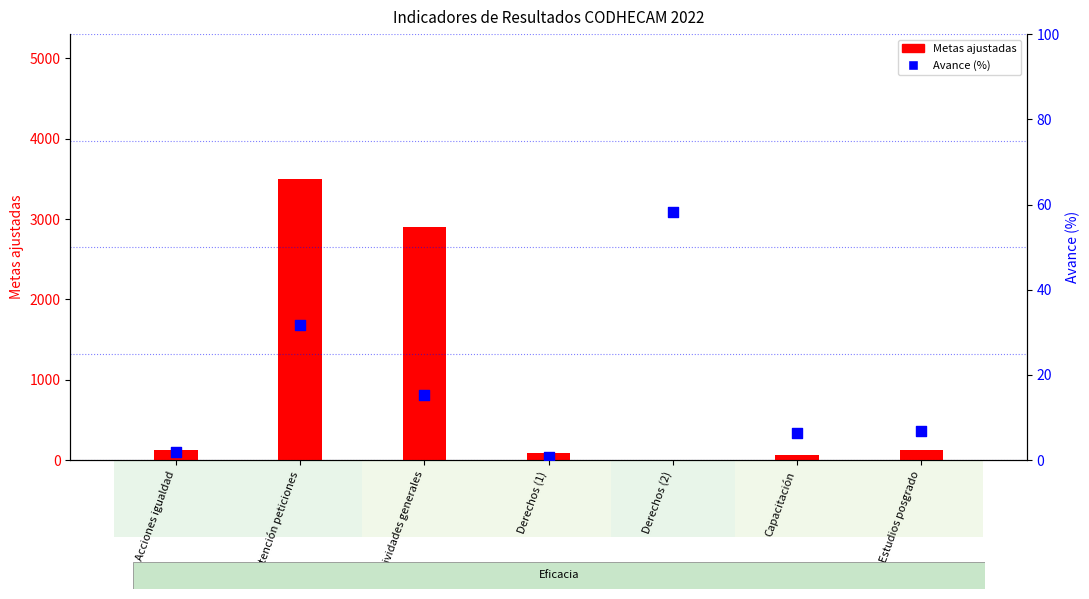

What are all the series names shown in the legend?

Metas ajustadas, Avance (%)